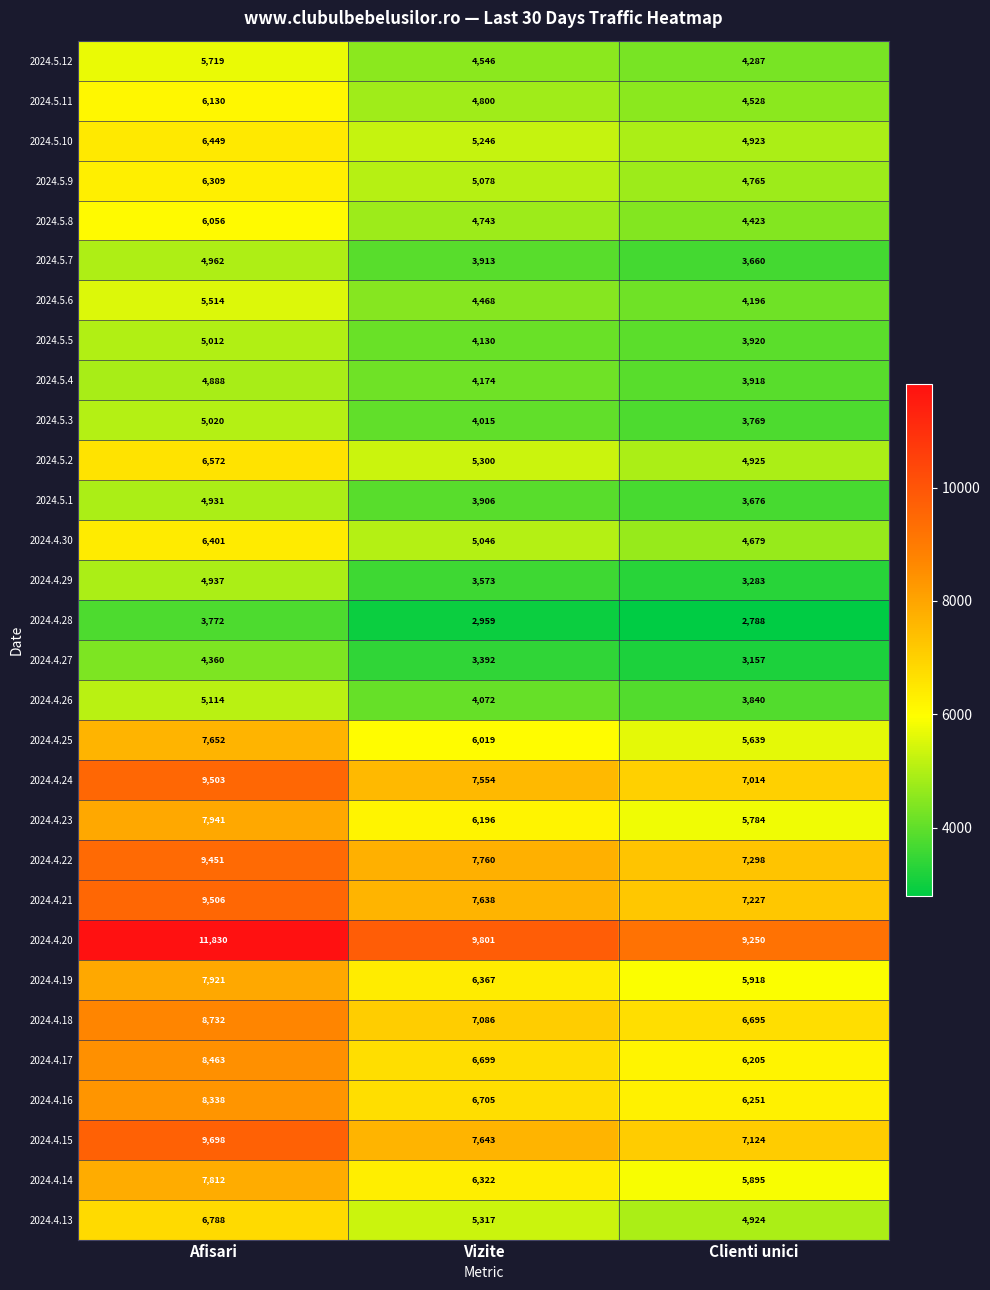

List the series in order of their peak value, highest first.

2024.4.20, 2024.4.15, 2024.4.21, 2024.4.24, 2024.4.22, 2024.4.18, 2024.4.17, 2024.4.16, 2024.4.23, 2024.4.19, 2024.4.14, 2024.4.25, 2024.4.13, 2024.5.2, 2024.5.10, 2024.4.30, 2024.5.9, 2024.5.11, 2024.5.8, 2024.5.12, 2024.5.6, 2024.4.26, 2024.5.3, 2024.5.5, 2024.5.7, 2024.4.29, 2024.5.1, 2024.5.4, 2024.4.27, 2024.4.28